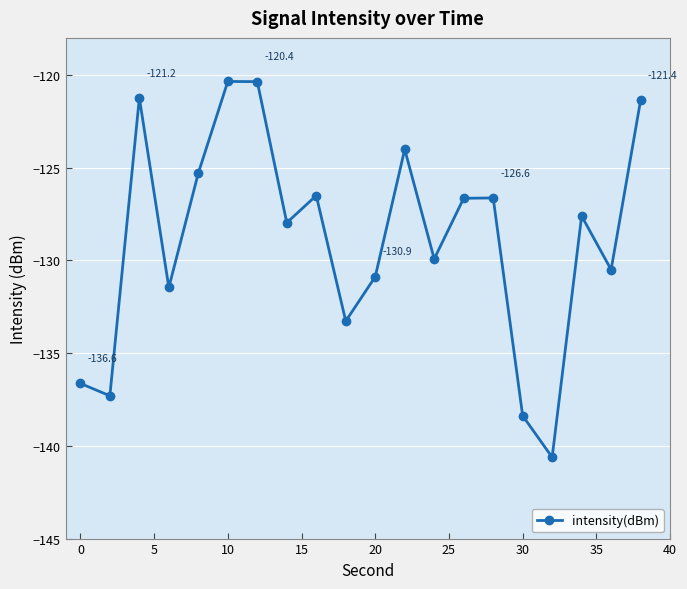

What is the difference between the maximum and minimum values?

20.3